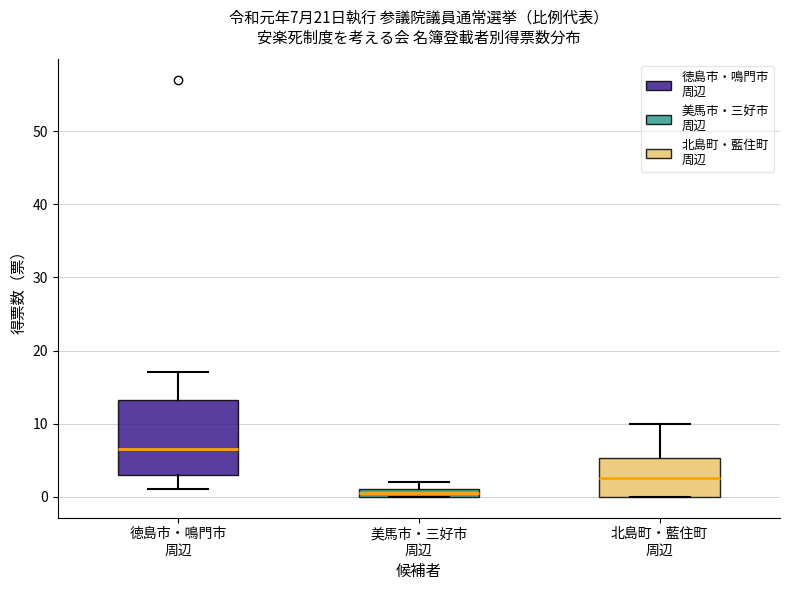

Which box is the tallest, from its lower edge to its upper edge?

徳島市・鳴門市 周辺